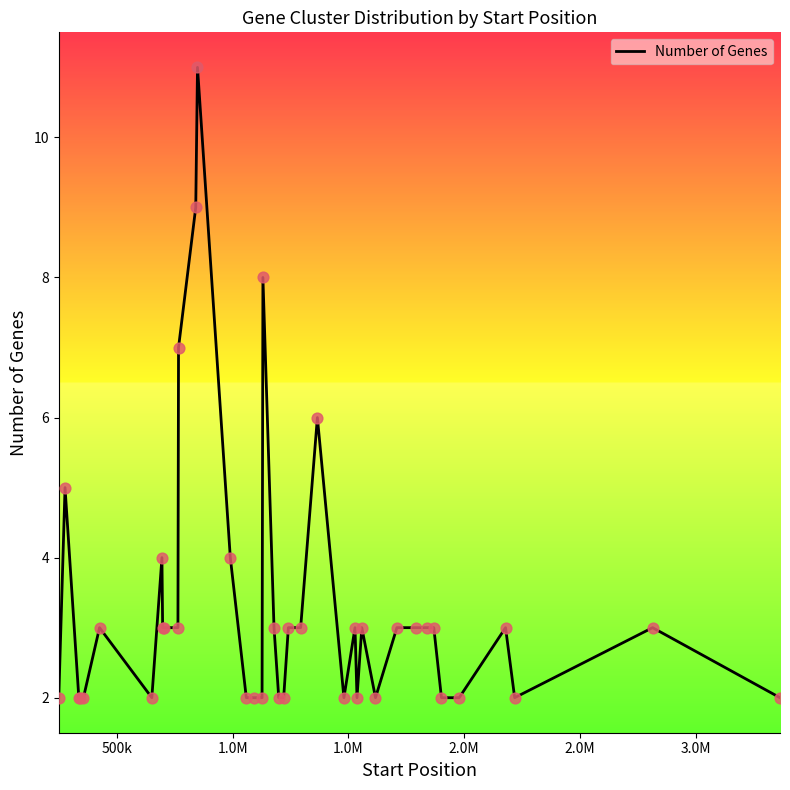

What is the greatest value displayed?

11